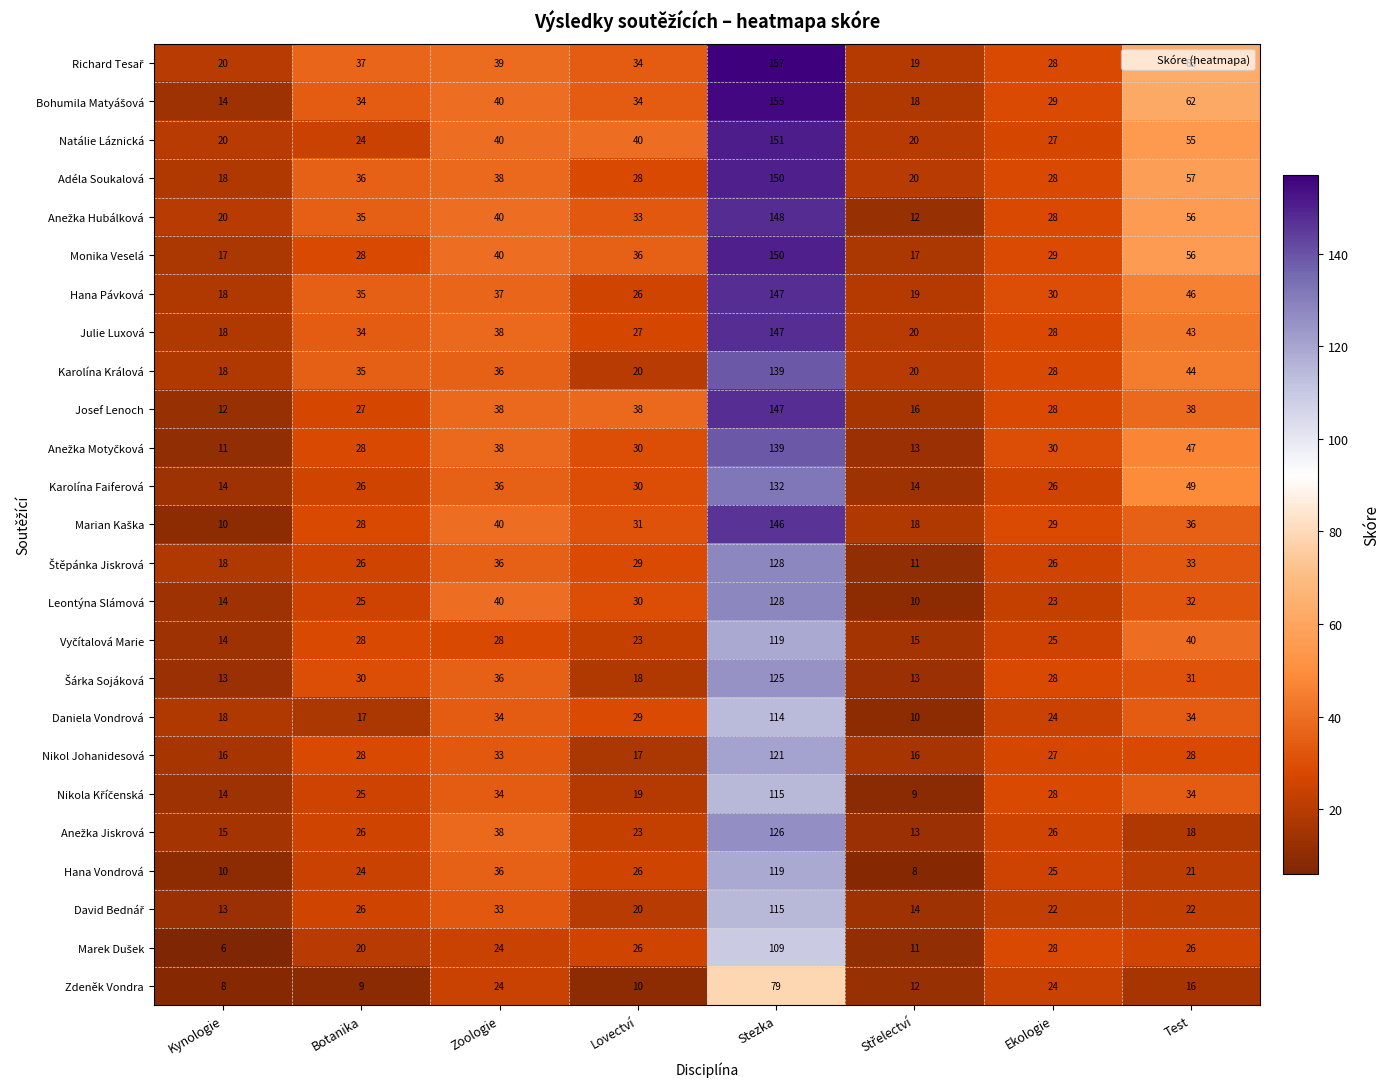

The Josef Lenoch series shows 206 at Stezka. True or false?

False